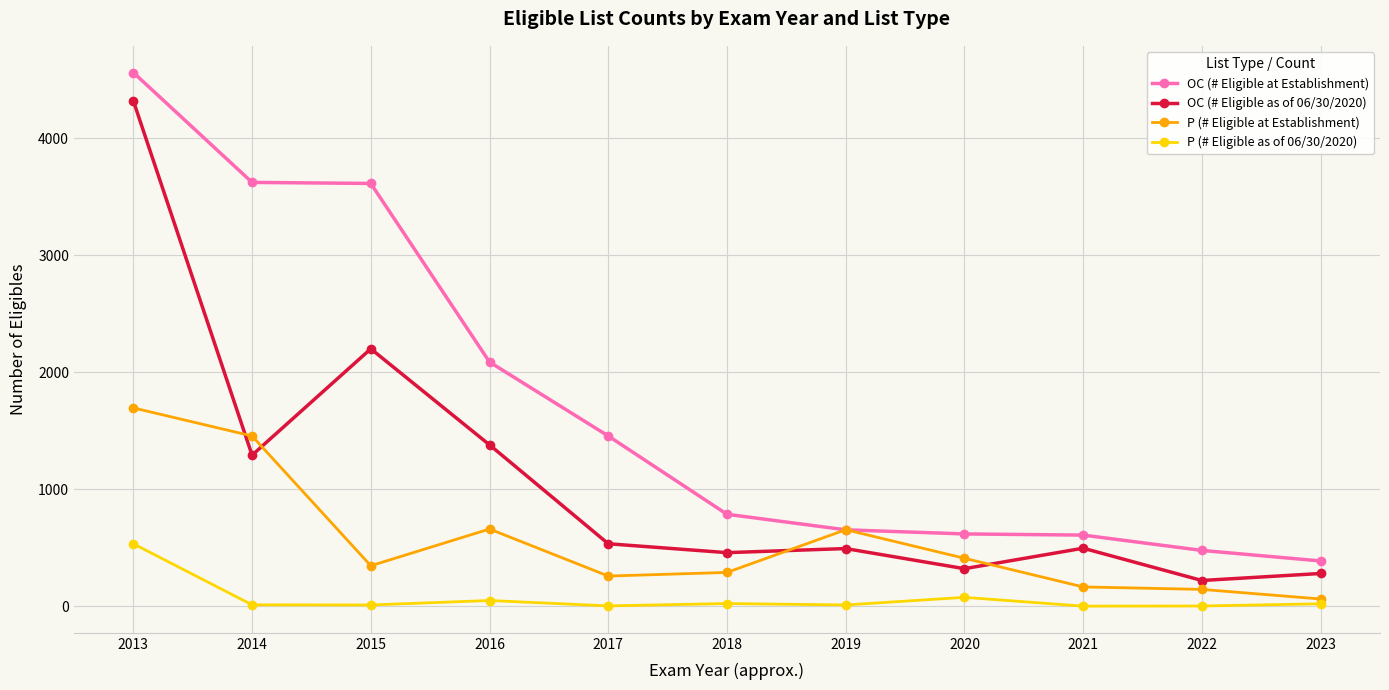

What is the difference between the maximum and minimum values in the OC (# Eligible as of 06/30/2020) series?

4099